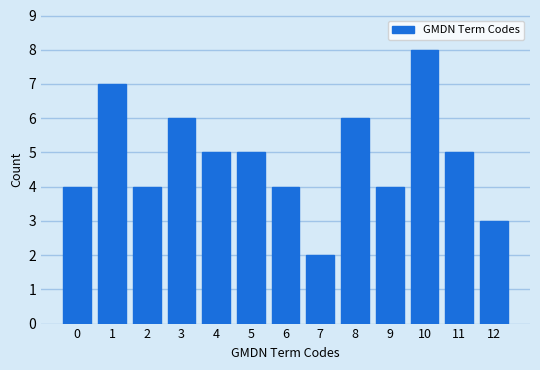

Reading left to right, extract all data points from this chart.

0=4	1=7	2=4	3=6	4=5	5=5	6=4	7=2	8=6	9=4	10=8	11=5	12=3